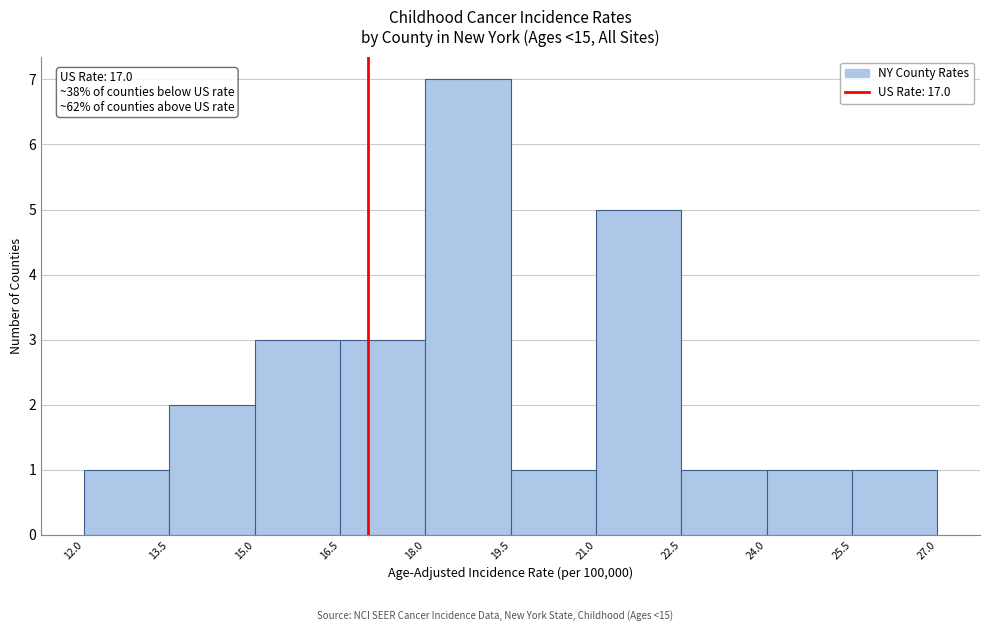

Over which range of the x-axis is the bar tallest?

18.0 to 19.5